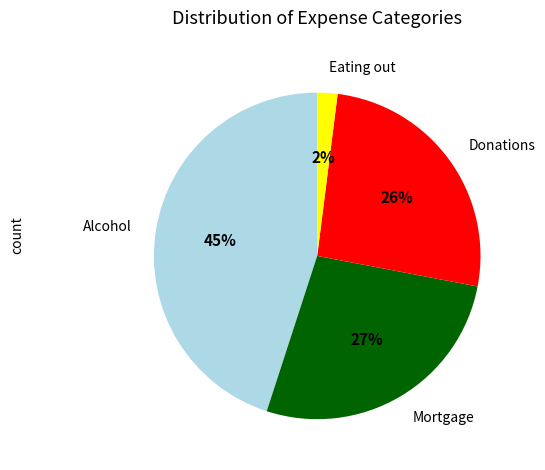

Combined, do Alcohol and Mortgage account for over 50%?

Yes